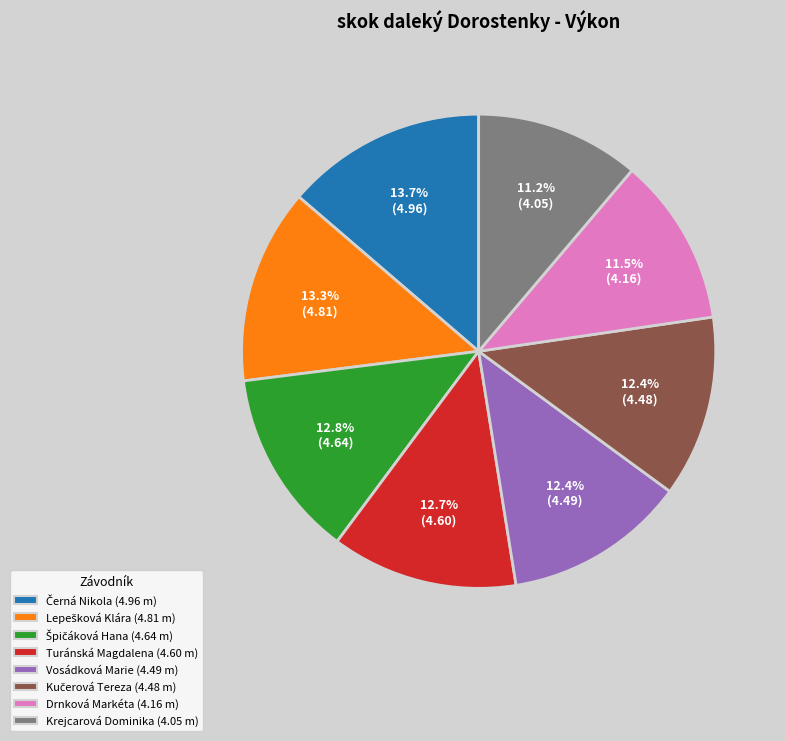

Does Drnková Markéta (4.16 m) account for over 50% of the chart?

No